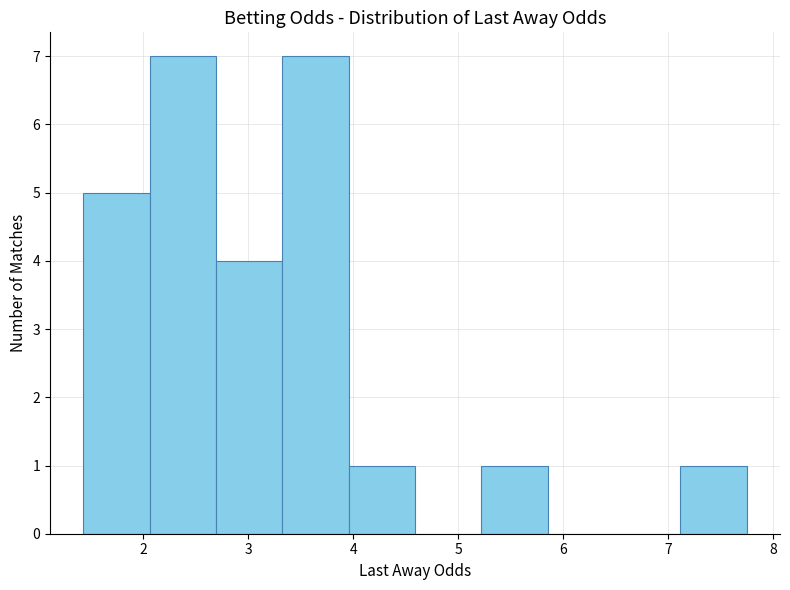

Reading left to right, list every bar in this chart as the range it spans on the x-axis followed by its height. Neither the bar edges nor the heights are printed on the chart, so give them approximately, as read against the axes.

1.4 to 2.1: 5
2.1 to 2.7: 7
2.7 to 3.3: 4
3.3 to 4.0: 7
4.0 to 4.6: 1
4.6 to 5.2: 0
5.2 to 5.9: 1
5.9 to 6.5: 0
6.5 to 7.1: 0
7.1 to 7.8: 1